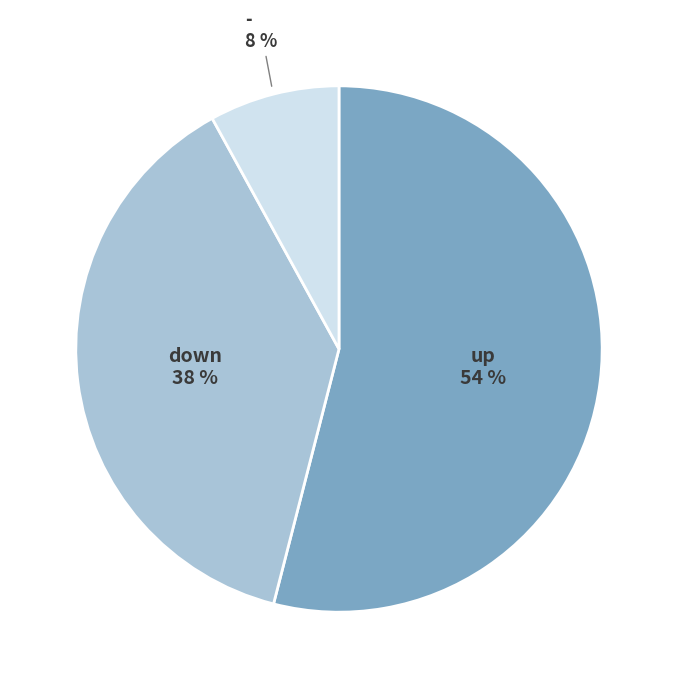

Count the number of slices in the pie.

3